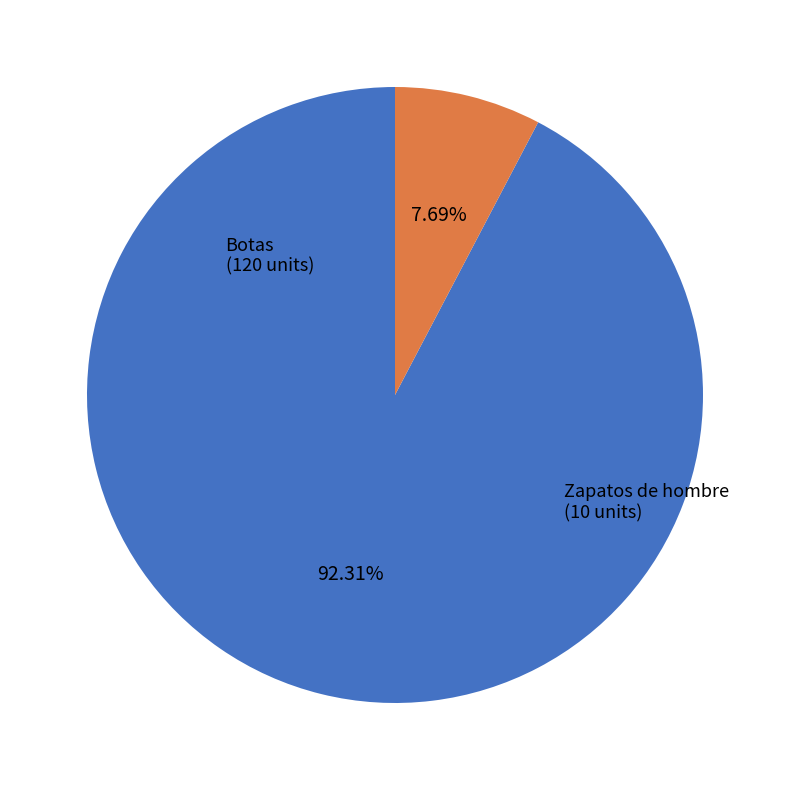

What percentage is NOT represented by Zapatos de hombre?

92.3%